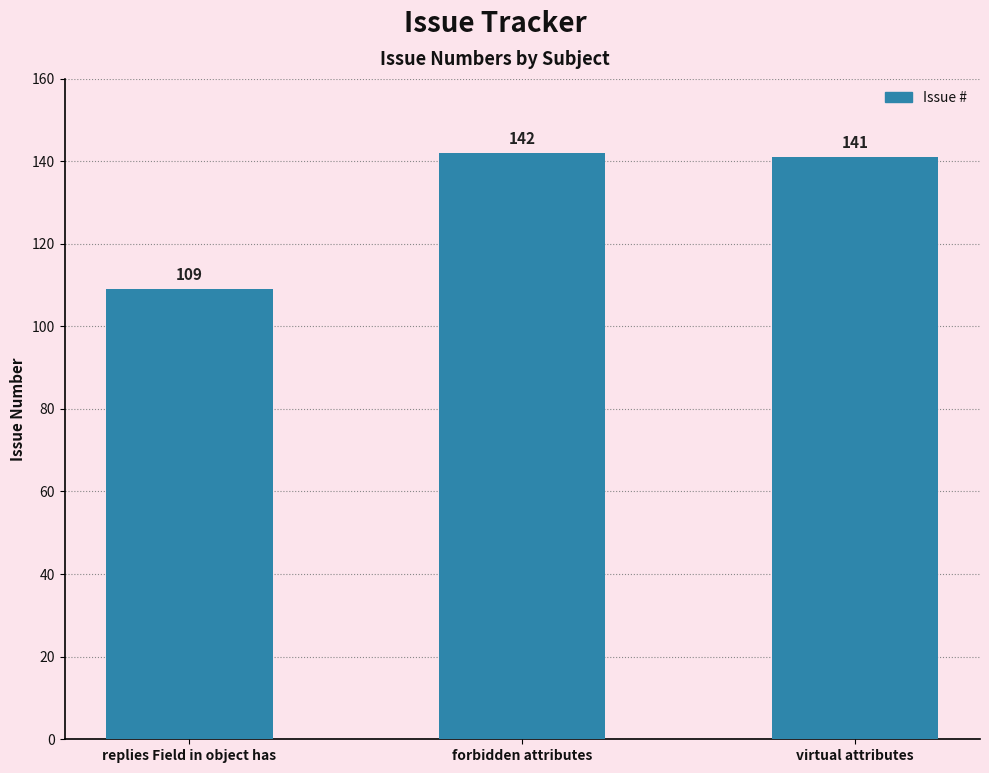

Where is the data nearest to the value 125?

replies Field in object has